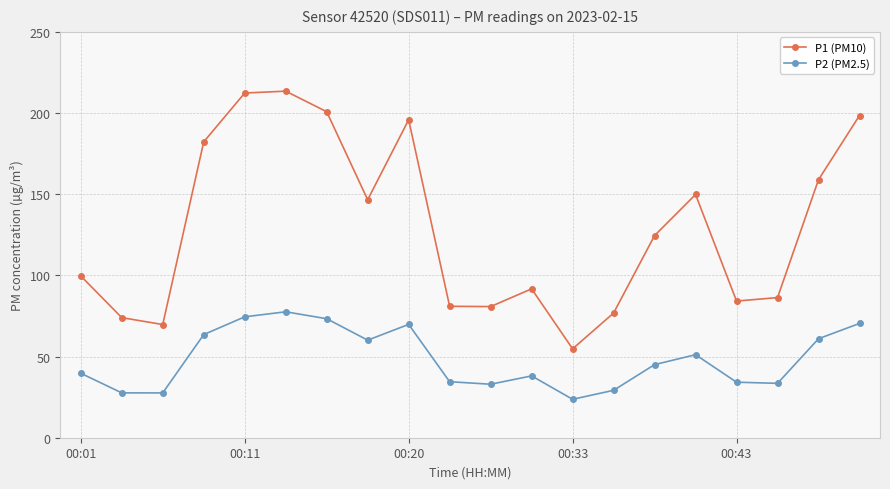

What is the greatest value displayed?

213.5